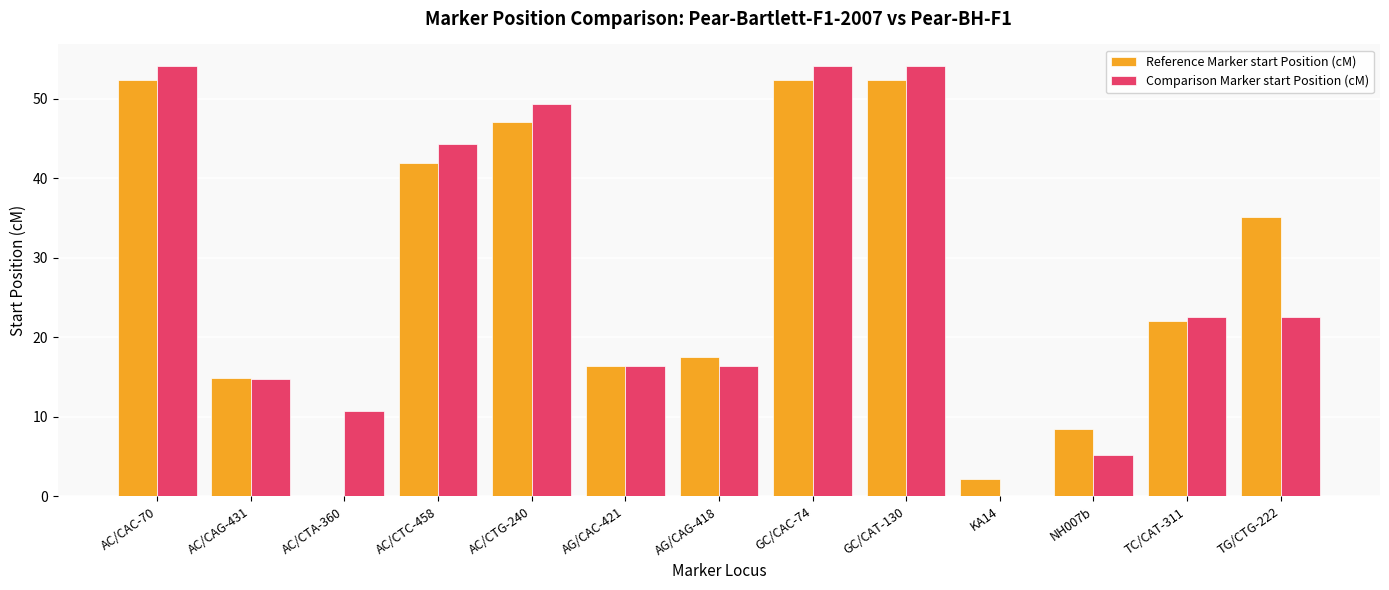

What is the greatest value displayed?

54.1